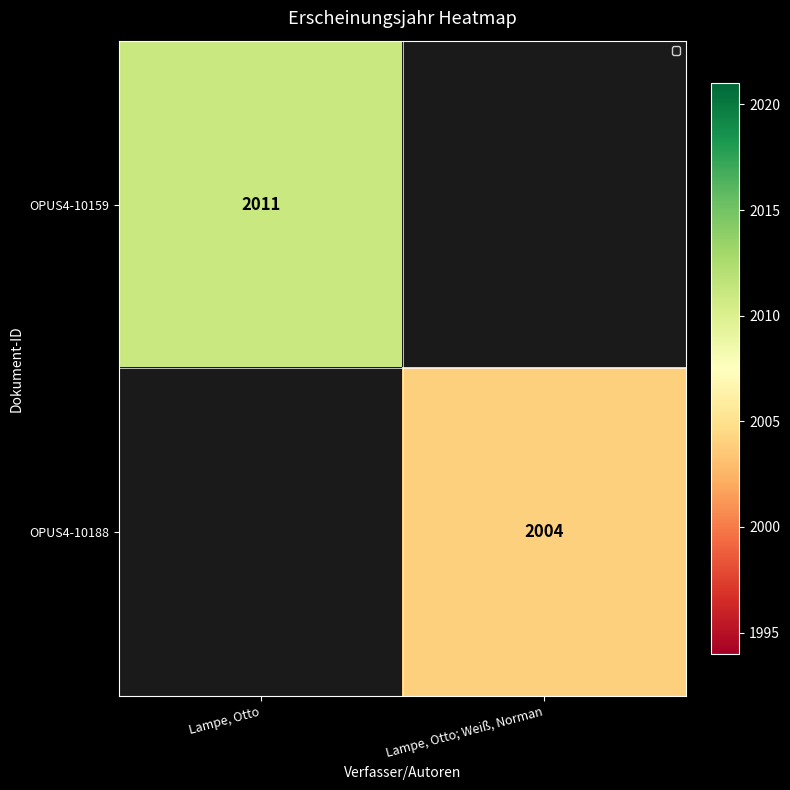

At how many categories does at least one series exceed 2004?

1